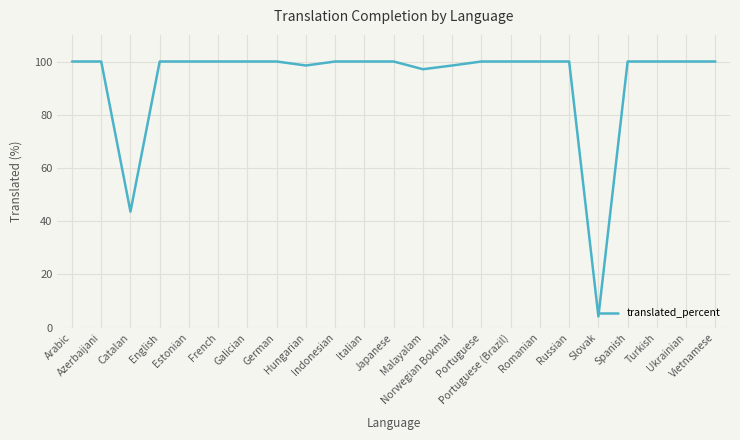

Reading left to right, what are all the values shown in this chart?

Arabic=100.0	Azerbaijani=100.0	Catalan=43.6	English=100.0	Estonian=100.0	French=100.0	Galician=100.0	German=100.0	Hungarian=98.5	Indonesian=100.0	Italian=100.0	Japanese=100.0	Malayalam=97.1	Norwegian Bokmål=98.5	Portuguese=100.0	Portuguese (Brazil)=100.0	Romanian=100.0	Russian=100.0	Slovak=4.2	Spanish=100.0	Turkish=100.0	Ukrainian=100.0	Vietnamese=100.0